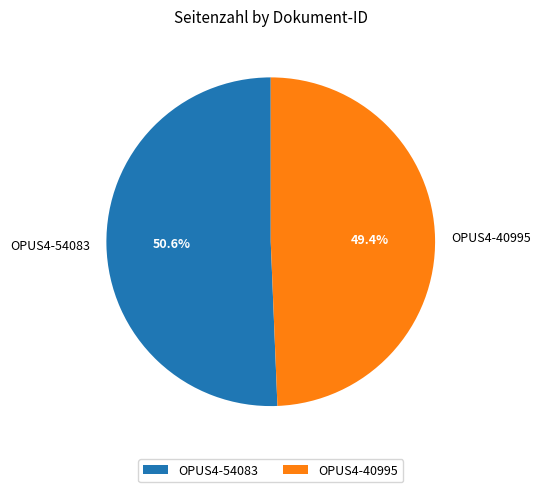

Rank the categories by value from lowest to highest.

OPUS4-40995, OPUS4-54083